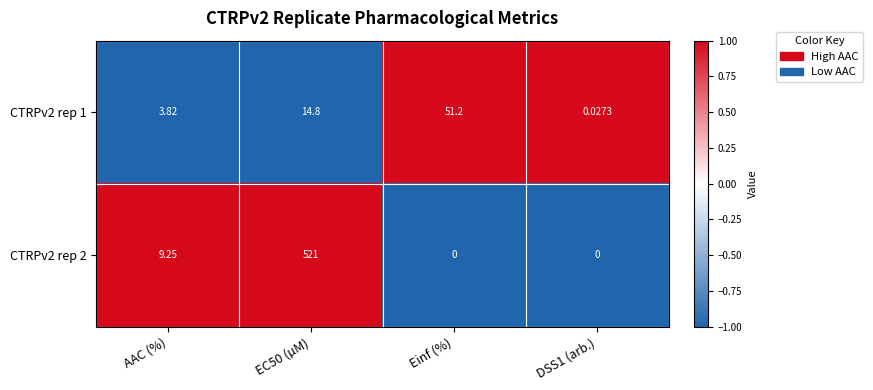

Where is CTRPv2 rep 2 nearest to the value 260?

AAC (%)